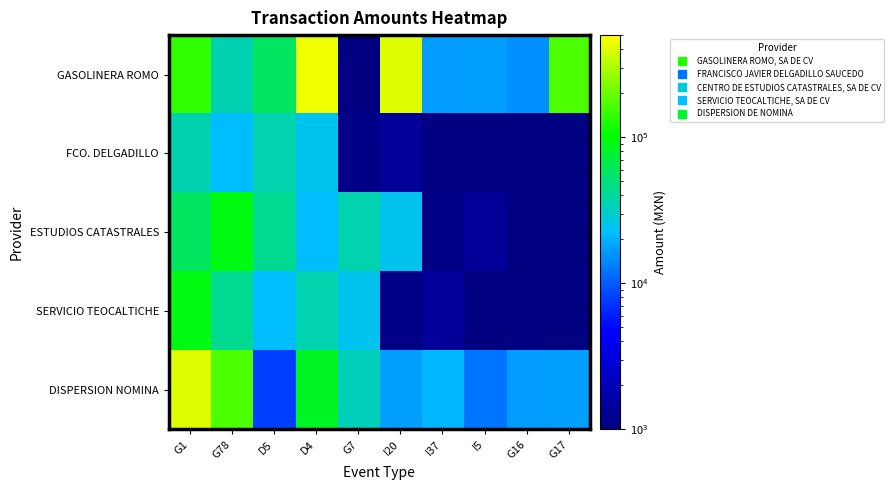

Which has a higher value, G1 or G17?

G17